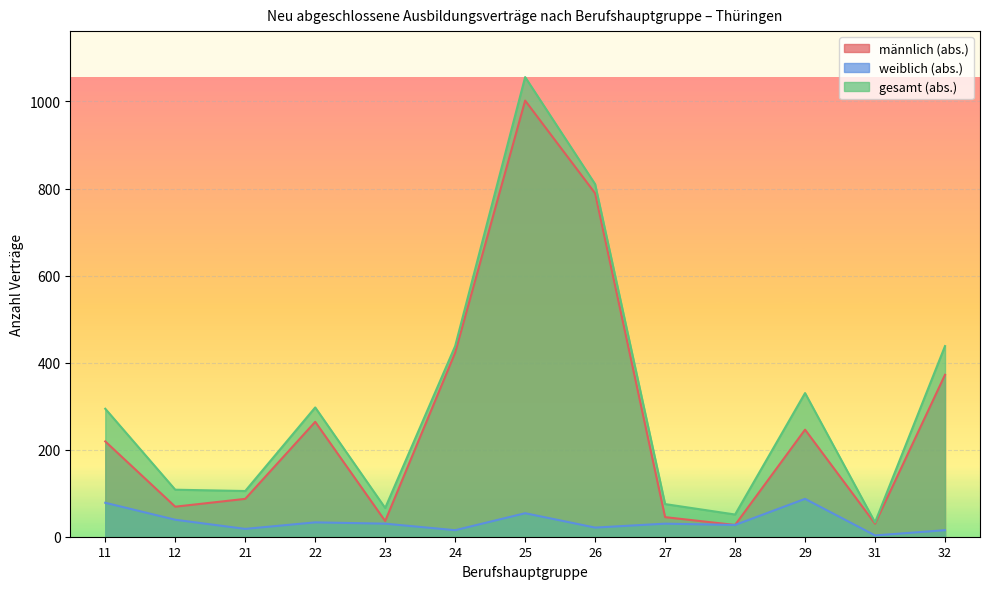

Reading left to right, list all the values displayed in this chart.

männlich (abs.): 11=219	12=69	21=87	22=264	23=36	24=423	25=1002	26=789	27=45	28=27	29=246	31=30	32=372
weiblich (abs.): 11=78	12=39	21=18	22=33	23=30	24=15	25=54	26=21	27=30	28=27	29=87	31=3	32=15
gesamt (abs.): 11=294	12=108	21=105	22=297	23=66	24=438	25=1056	26=810	27=75	28=51	29=330	31=33	32=438